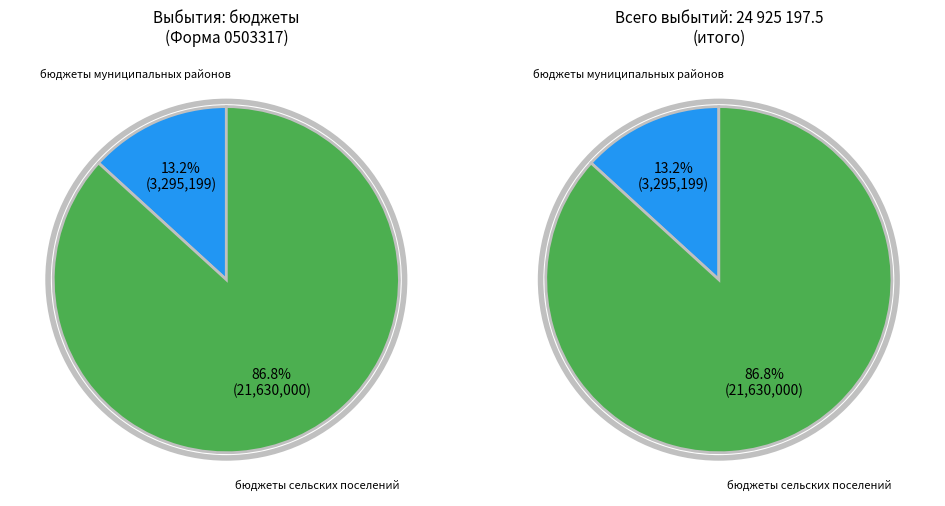

How much of the chart is everything except бюджеты сельских поселений?

13.2%